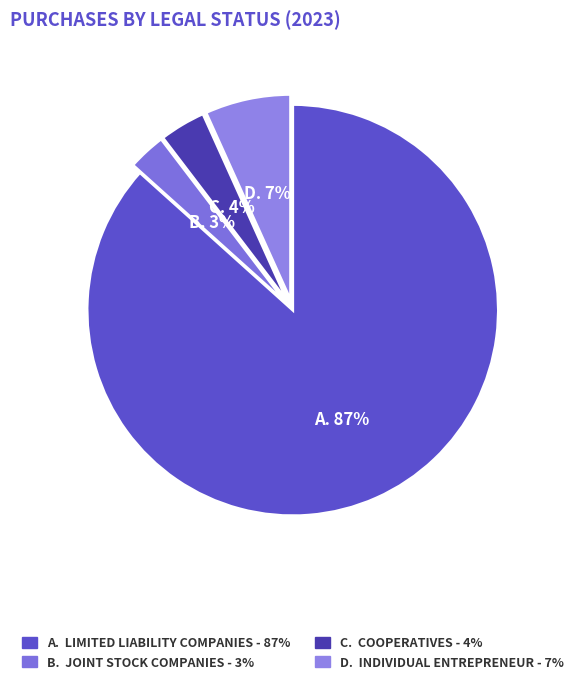

Which category has the smallest portion of the pie?

Joint stock companies